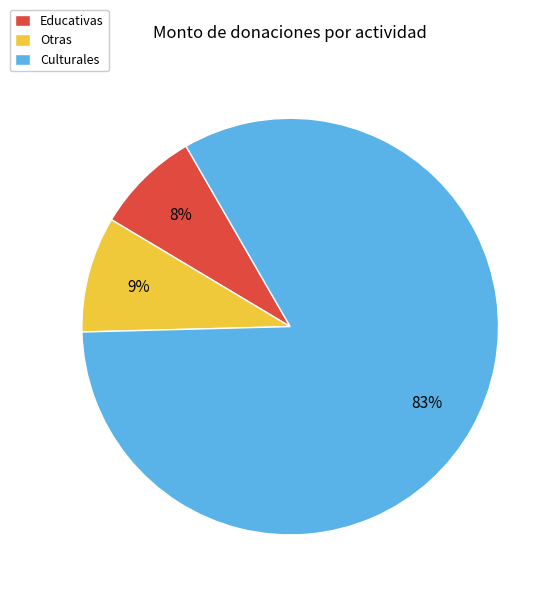

What is the smallest slice in the pie chart?

Educativas